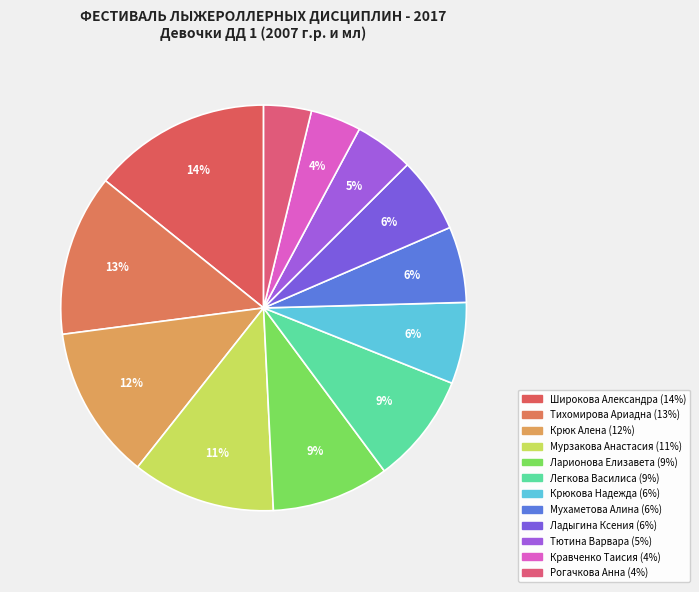

How many slices are in this pie chart?

12